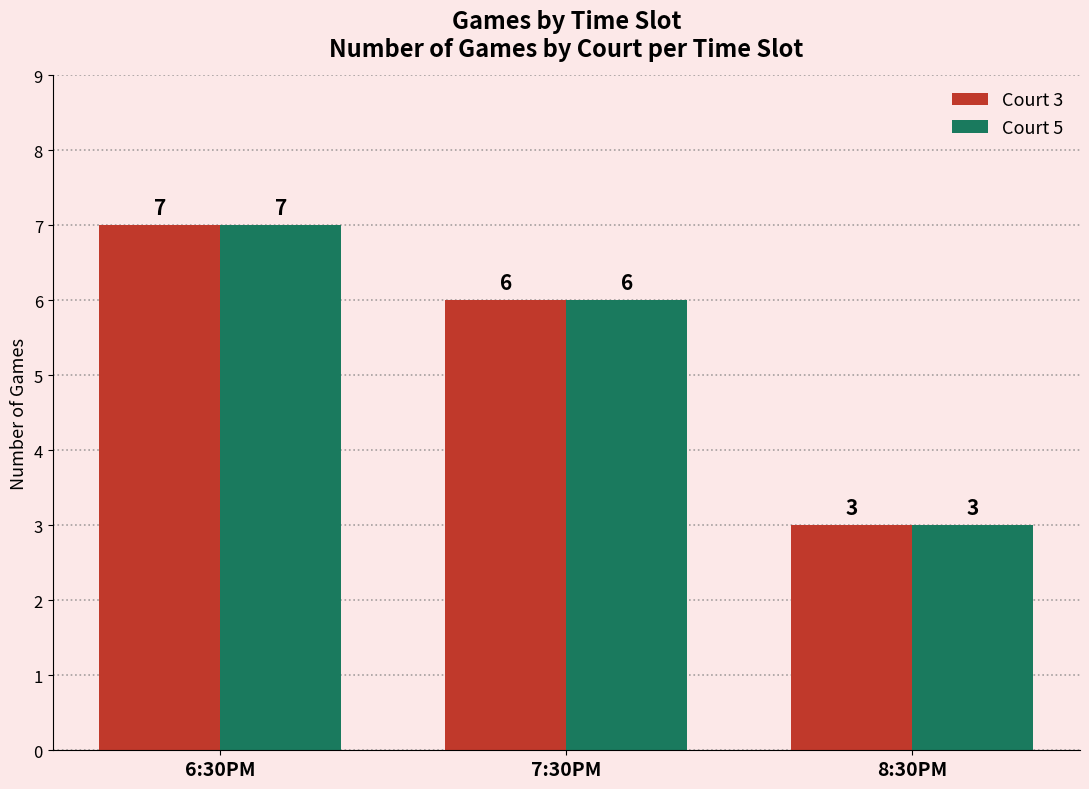

What is the label of the 1st bar from the right?

8:30PM